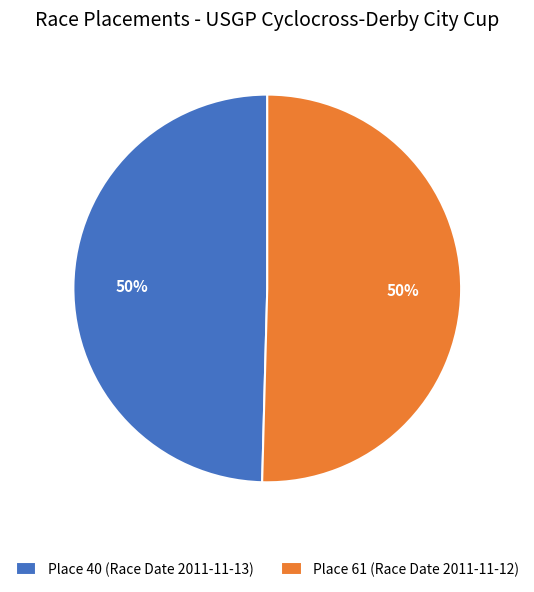

What is the ratio of the value at Place 61 (Race Date 2011-11-12) to the value at Place 40 (Race Date 2011-11-13)?

1.0